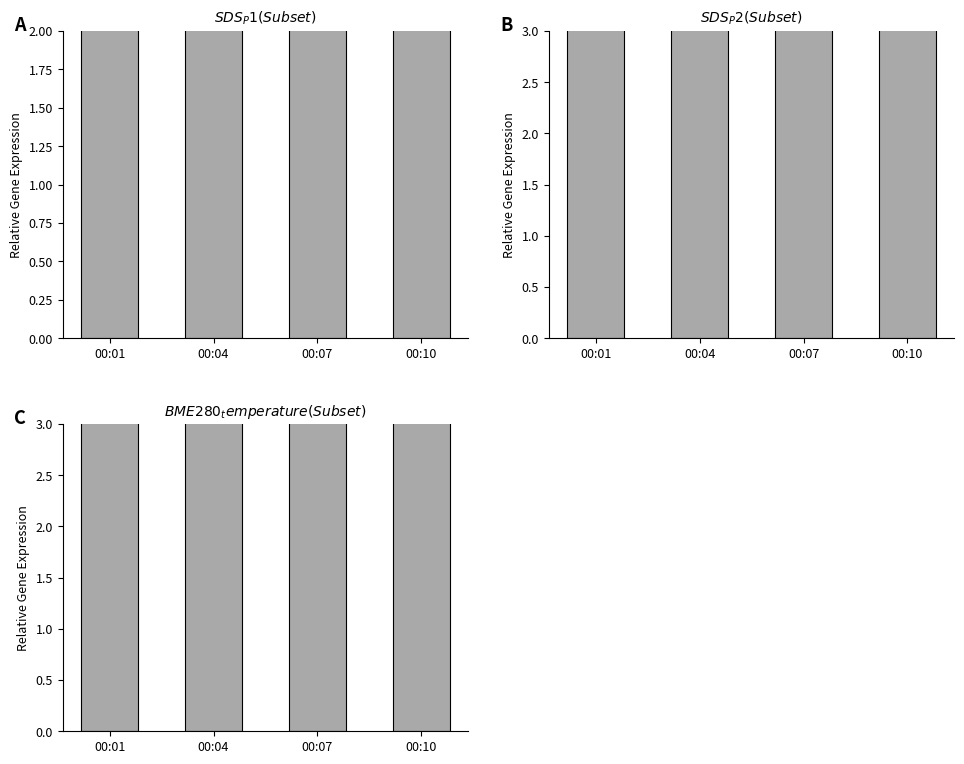

Rank the series by their maximum value, from lowest to highest.

B, A, C